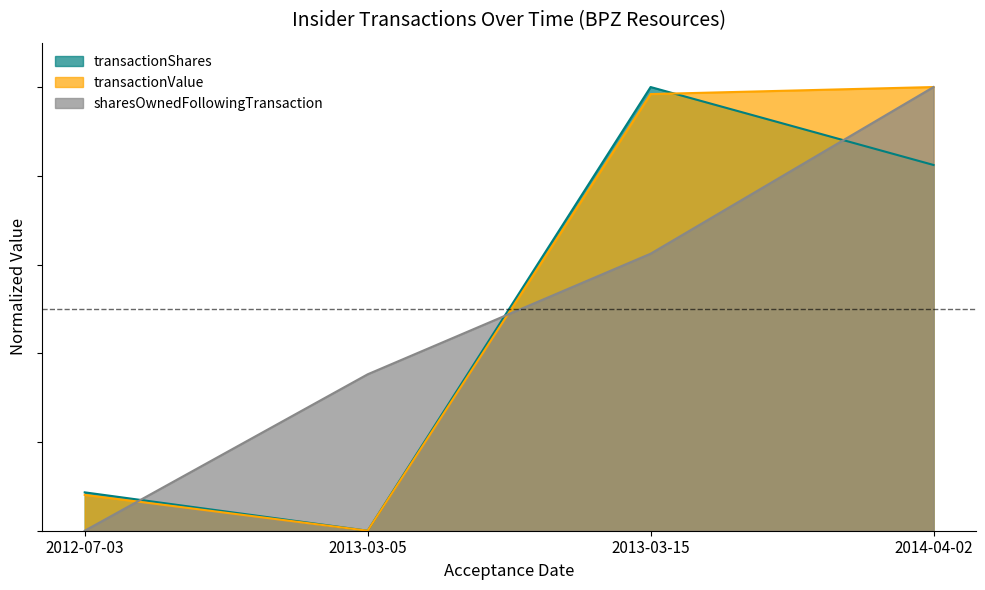

True or false: sharesOwnedFollowingTransaction and transactionShares cross at least once.

True